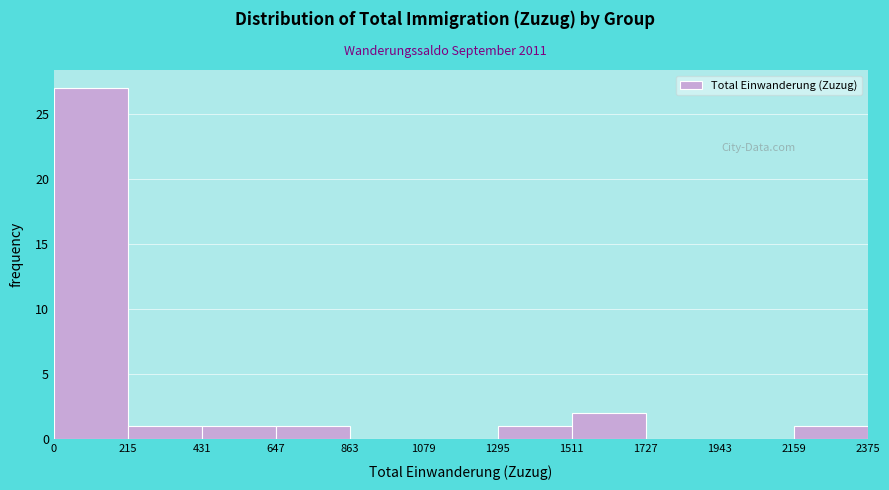

Reading left to right, transcribe this chart: for each bar, give the range it covers on the x-axis and its height. The values are not printed on the chart, so give them approximately, as read against the axis.

0 to 215: 27
215 to 431: 1
431 to 647: 1
647 to 863: 1
863 to 1079: 0
1079 to 1295: 0
1295 to 1511: 1
1511 to 1727: 2
1727 to 1943: 0
1943 to 2159: 0
2159 to 2375: 1